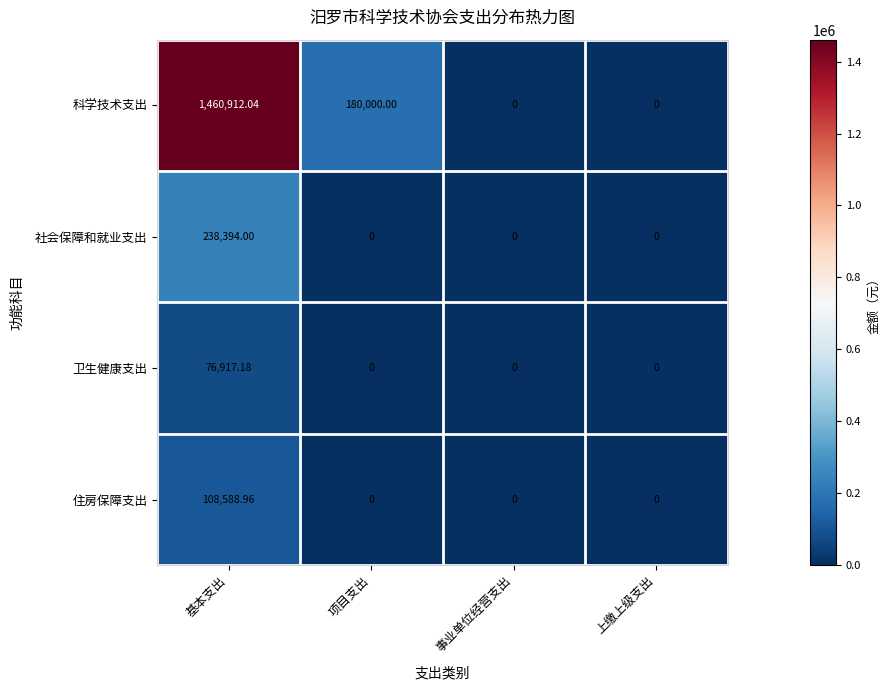

Between 基本支出 and 项目支出, which series saw the biggest shift?

科学技术支出